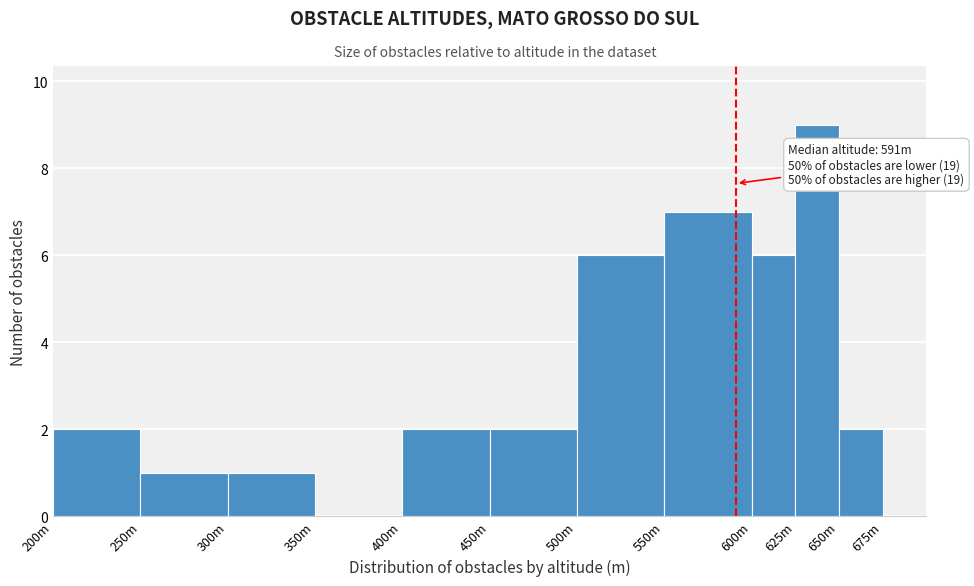

The chart shows a value of 6 at 600m. True or false?

True